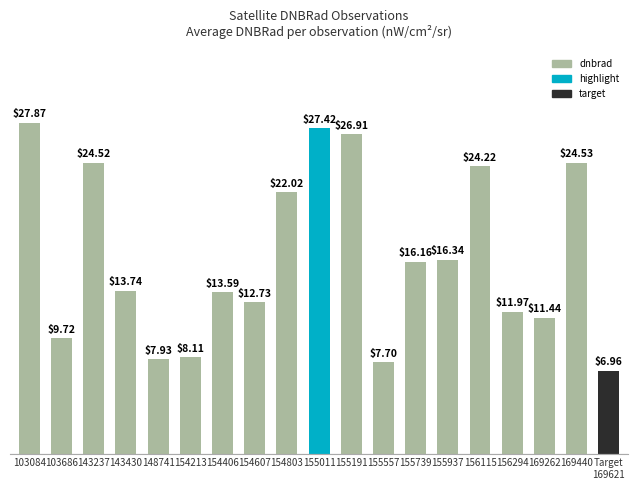

List the labels in order of value, smallest first.

Target
169621, 155557, 148741, 154213, 103686, 169262, 156294, 154607, 154406, 143430, 155739, 155937, 154803, 156115, 143237, 169440, 155191, 155011, 103084